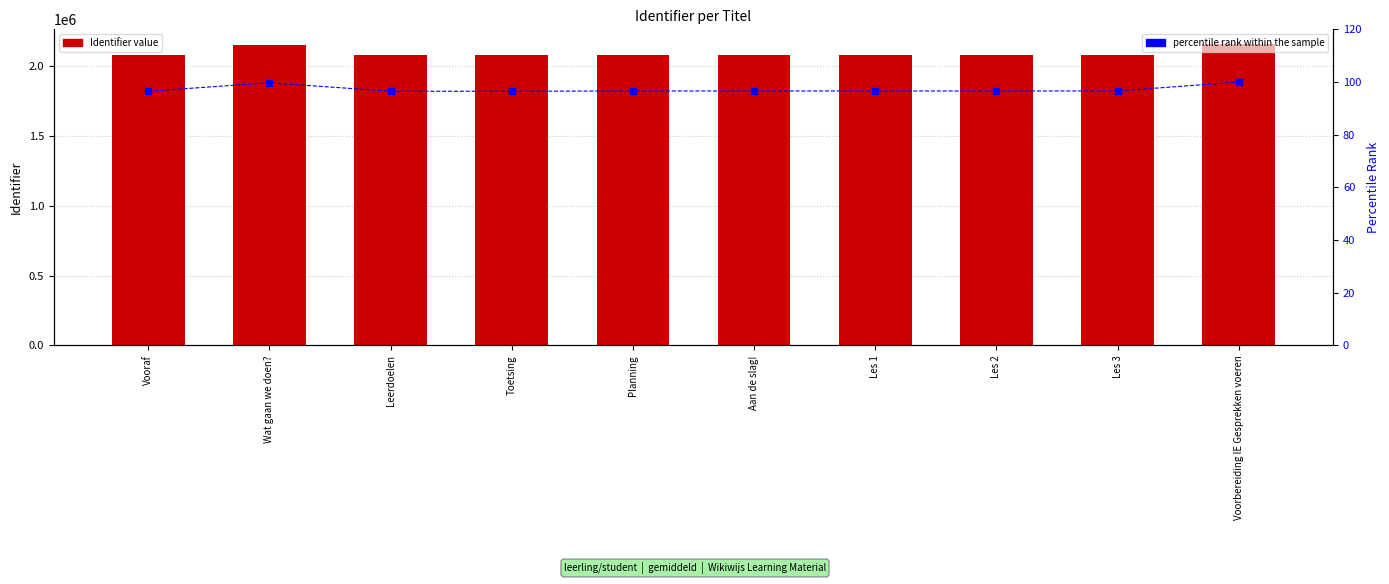

What position from the left is Planning?

5